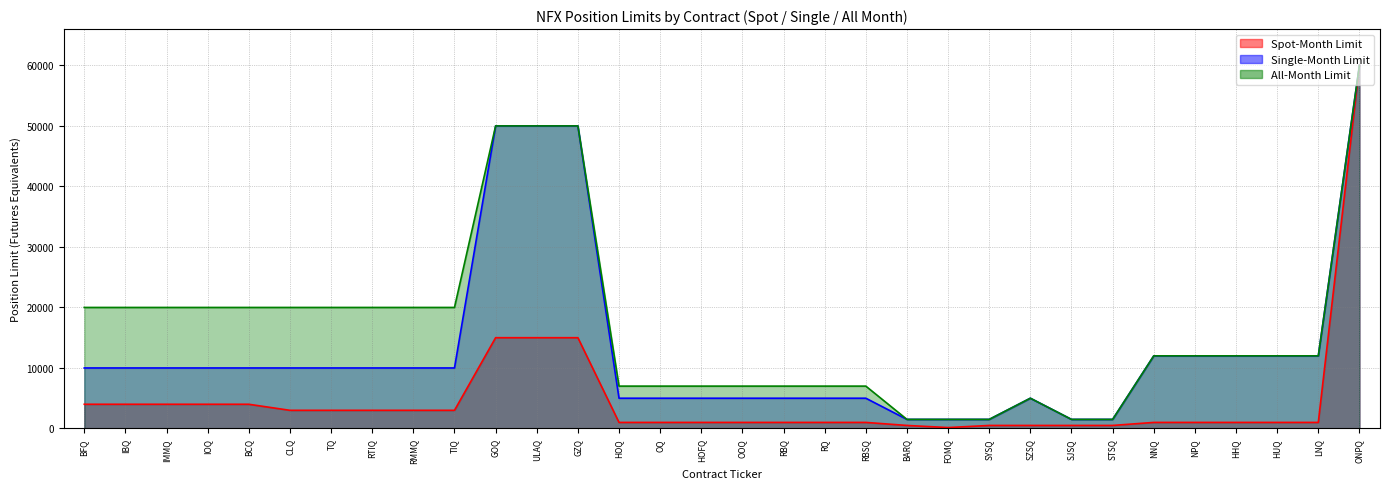

True or false: Spot-Month Limit and All-Month Limit cross at least once.

False